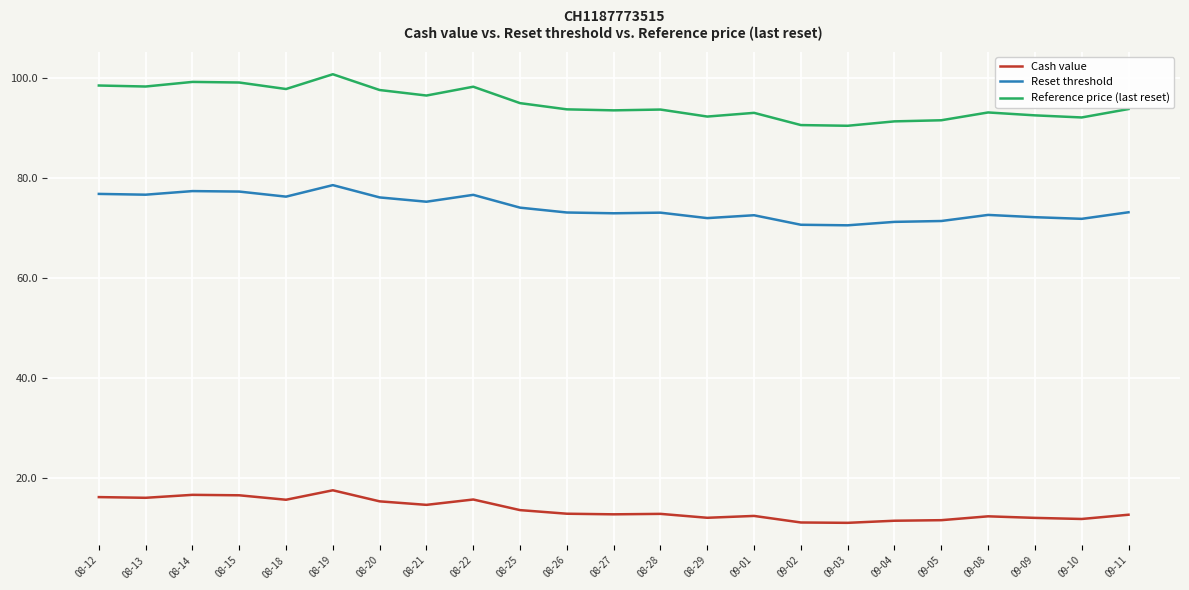

Between 08-15 and 08-18, which series saw the biggest shift?

Reference price (last reset)